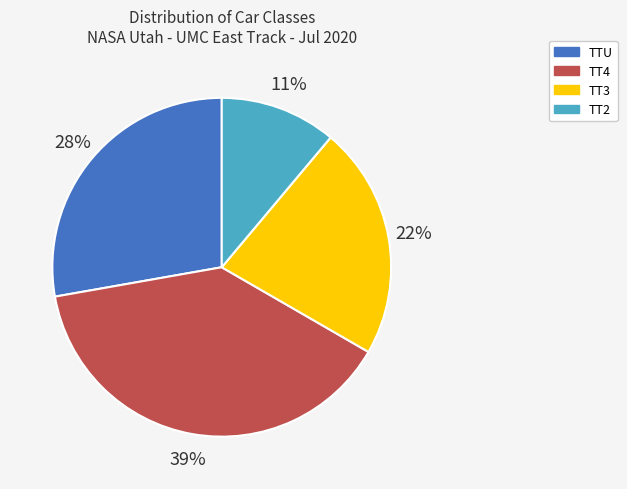

Combined, do TT3 and TT2 account for over 50%?

No